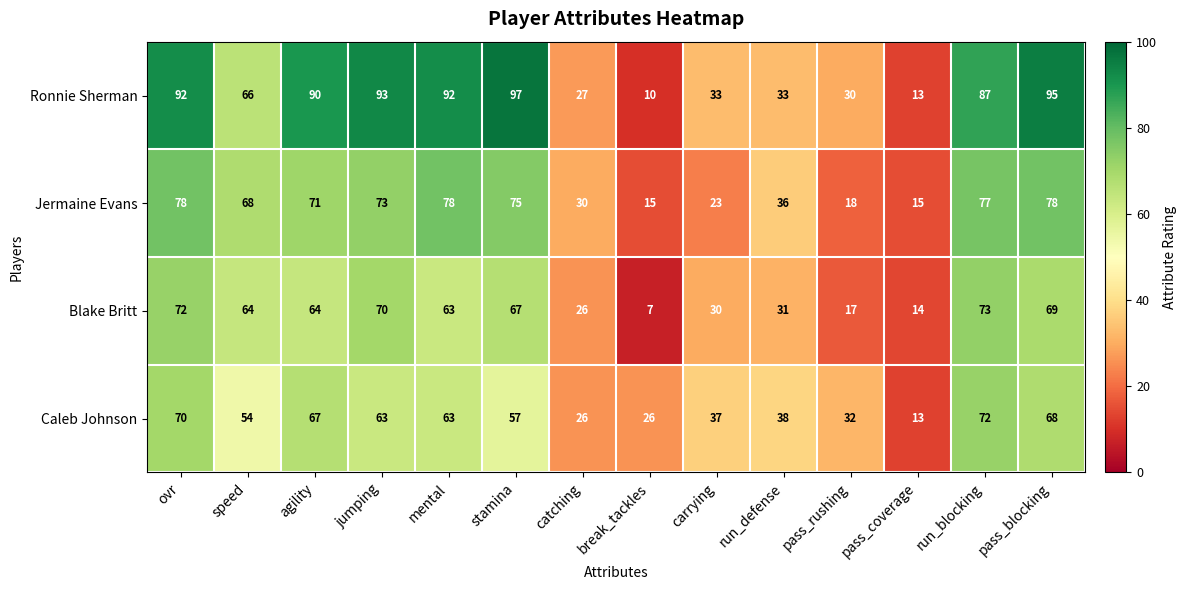

Where is Jermaine Evans nearest to the value 46?

run_defense